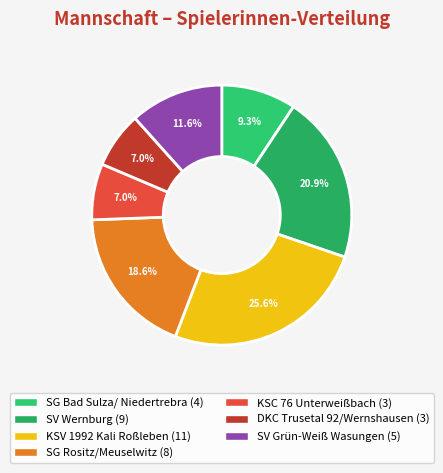

How many slices are in this pie chart?

7